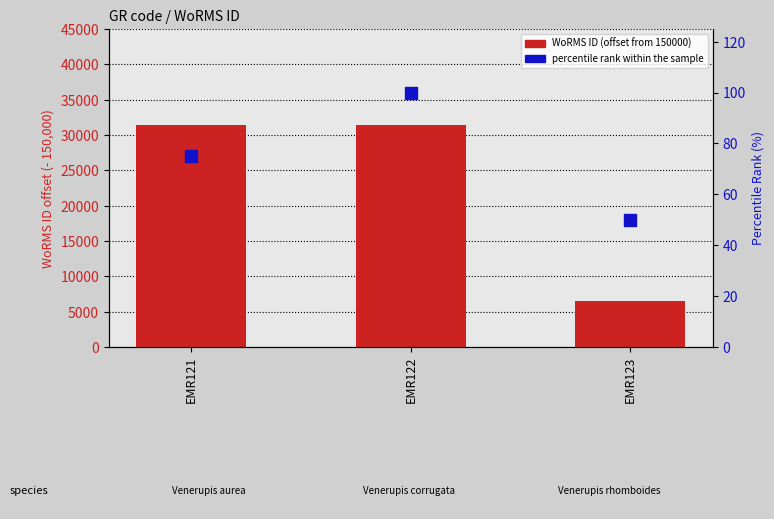

At how many categories does at least one series exceed 16906?

2